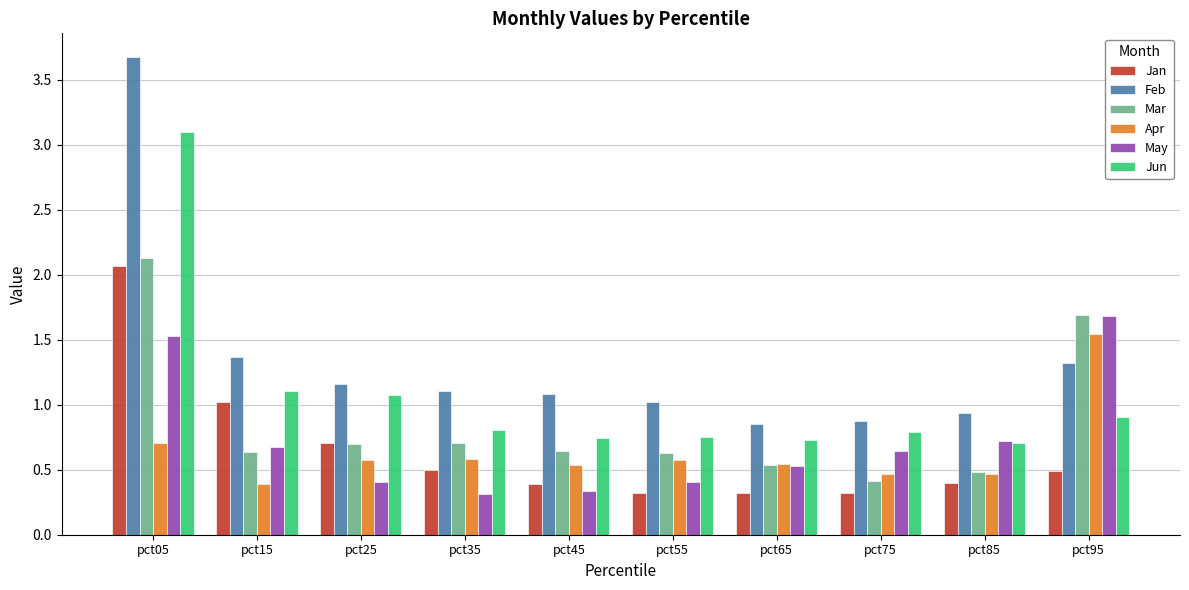

What is the sum of the Feb values at pct45 and pct55?

2.1